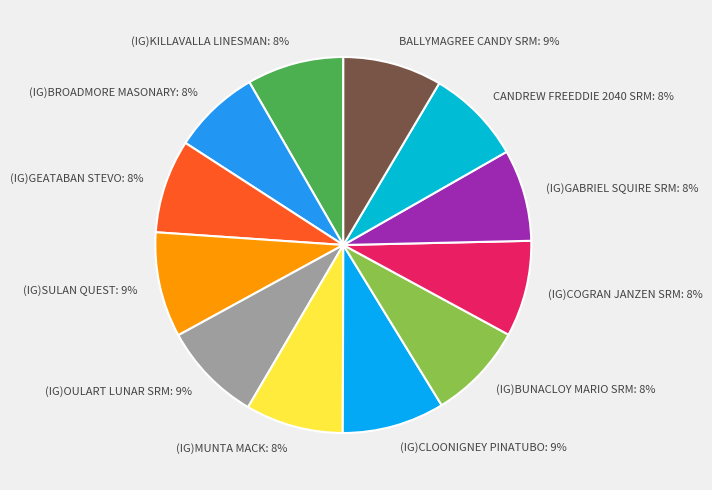

Is (IG)GEATABAN STEVO the majority of the pie?

No